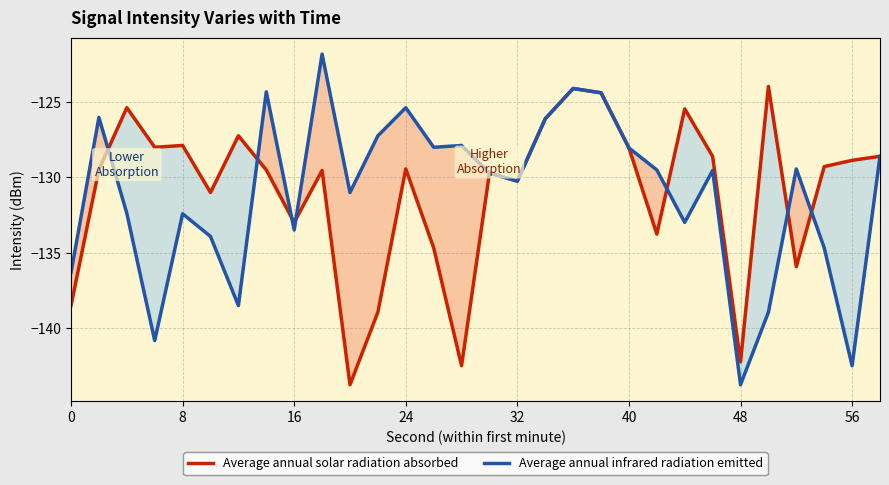

Rank the series at 16 from lowest to highest value.

Average annual infrared radiation emitted, Average annual solar radiation absorbed